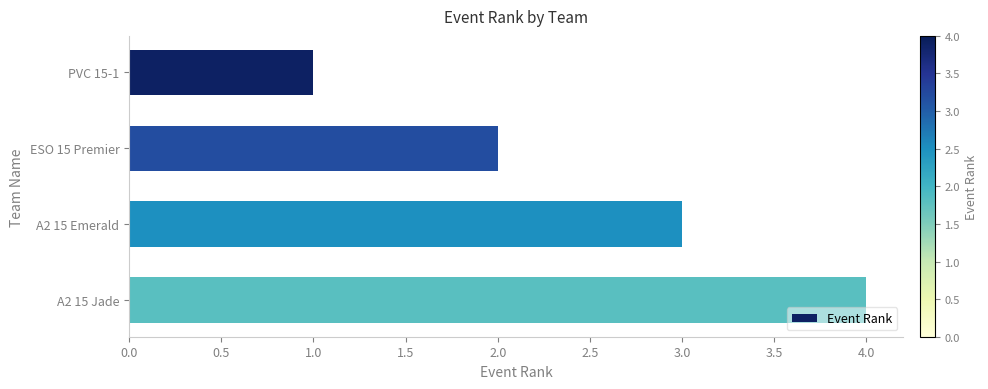

The chart shows a value of 3 at A2 15 Emerald. True or false?

True